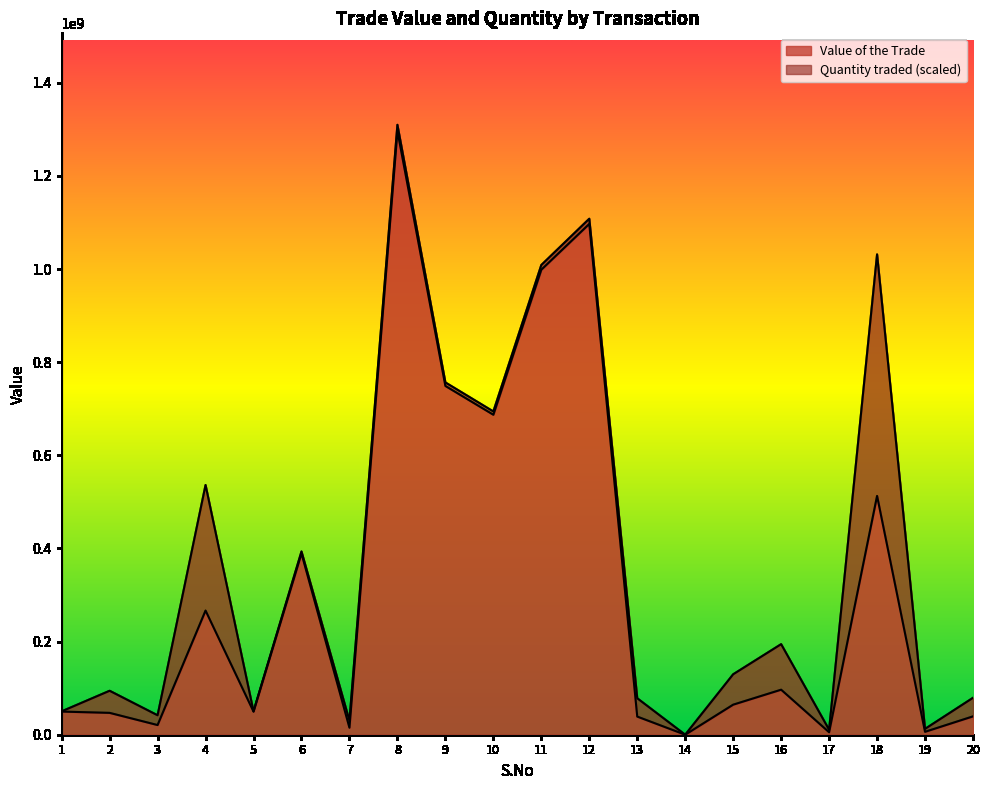

What is the ratio of the value at 9 to the value at 3?

36.1